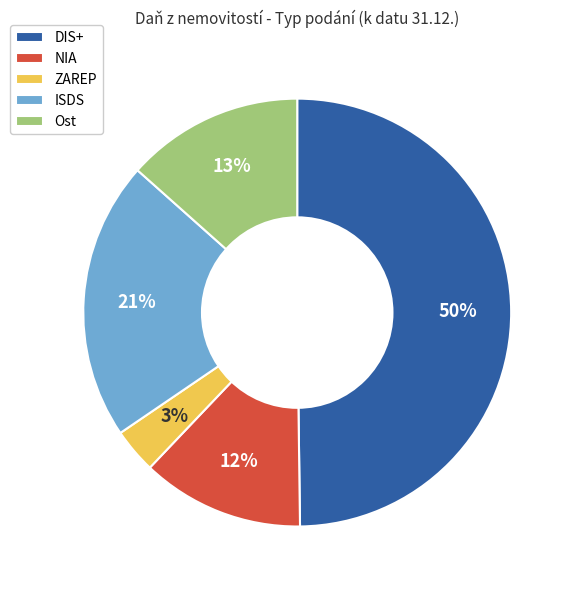

Combined, do Ost and DIS+ account for over 50%?

Yes